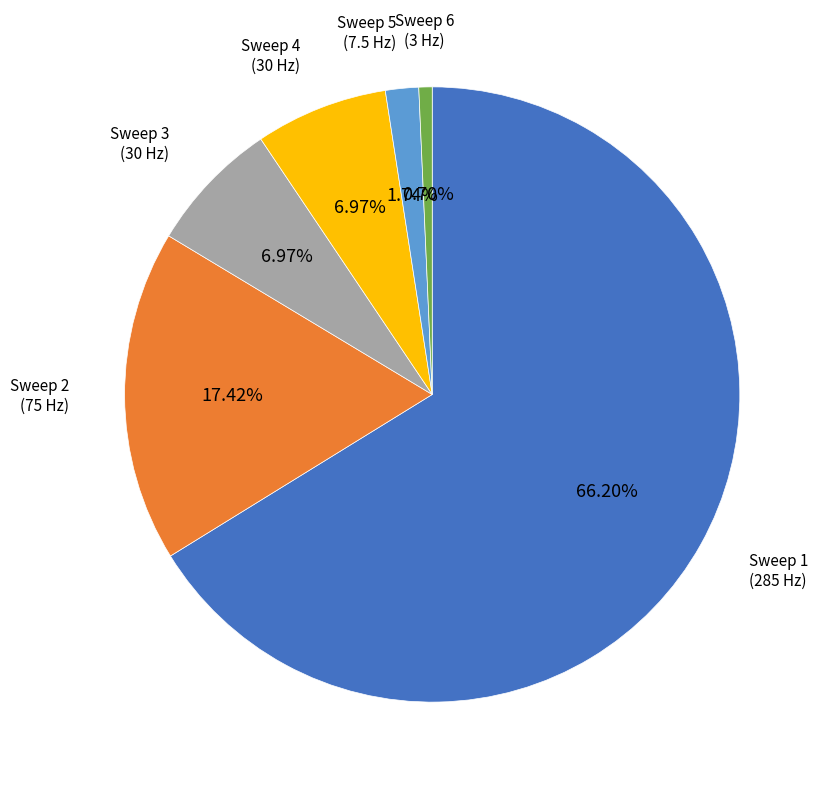

Does Sweep 5 represent more than half of the total?

No